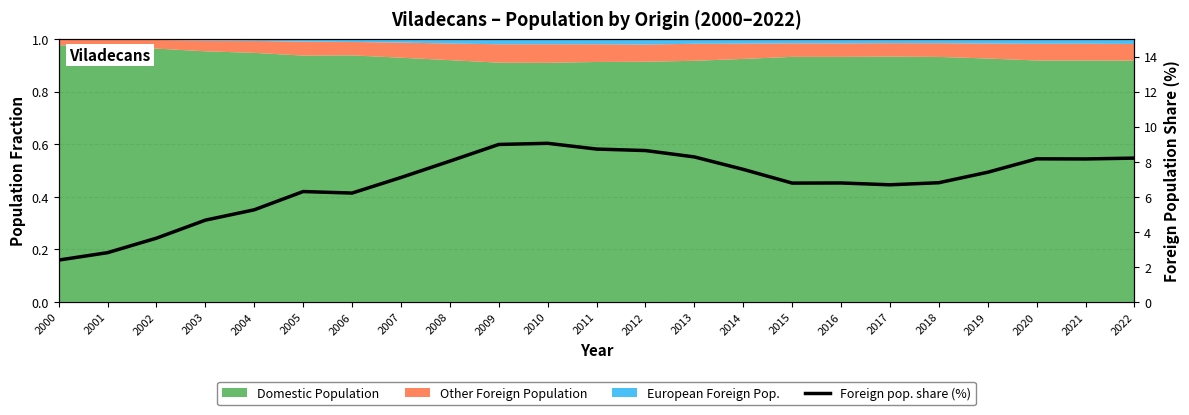

Approximately how many times larger is the value at 2004 compared to 2001?

1.9